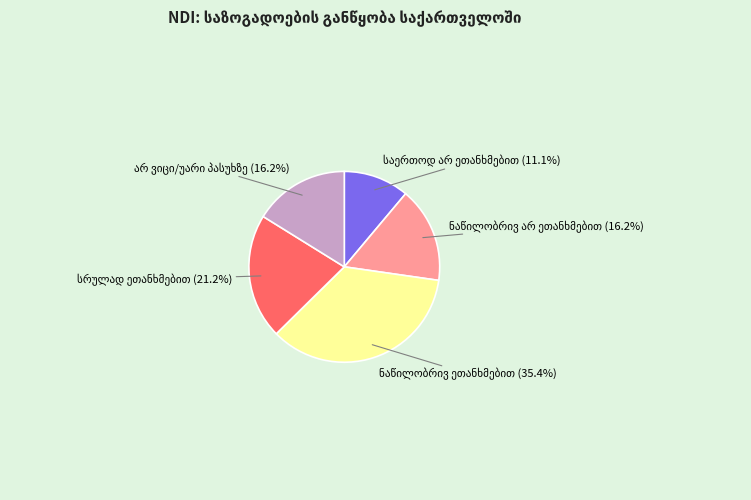

Is there a majority slice in this chart?

No